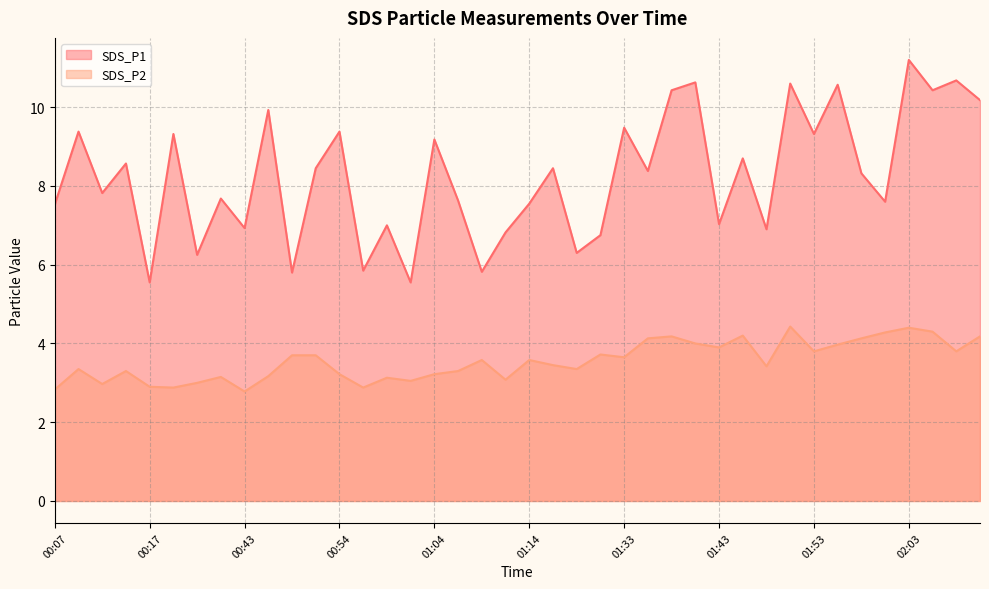

True or false: SDS_P1 has more than 1 points higher than both neighbors.

True